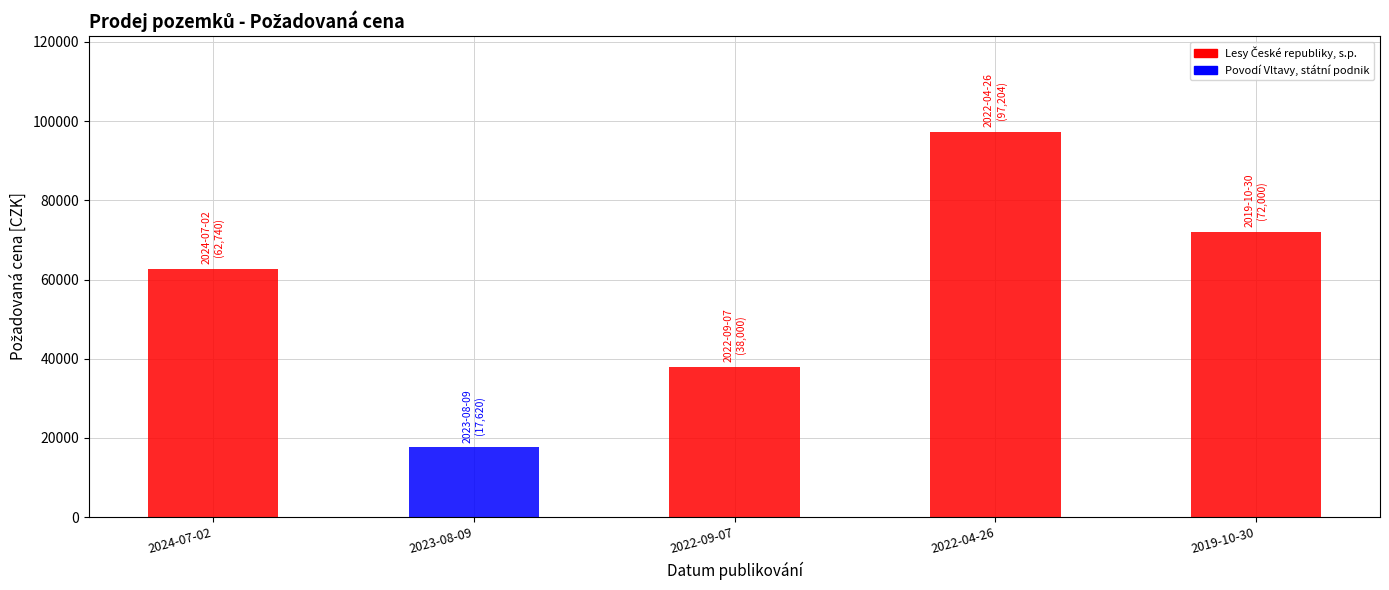

Is it true that the value at 2019-10-30 is 72000?

True